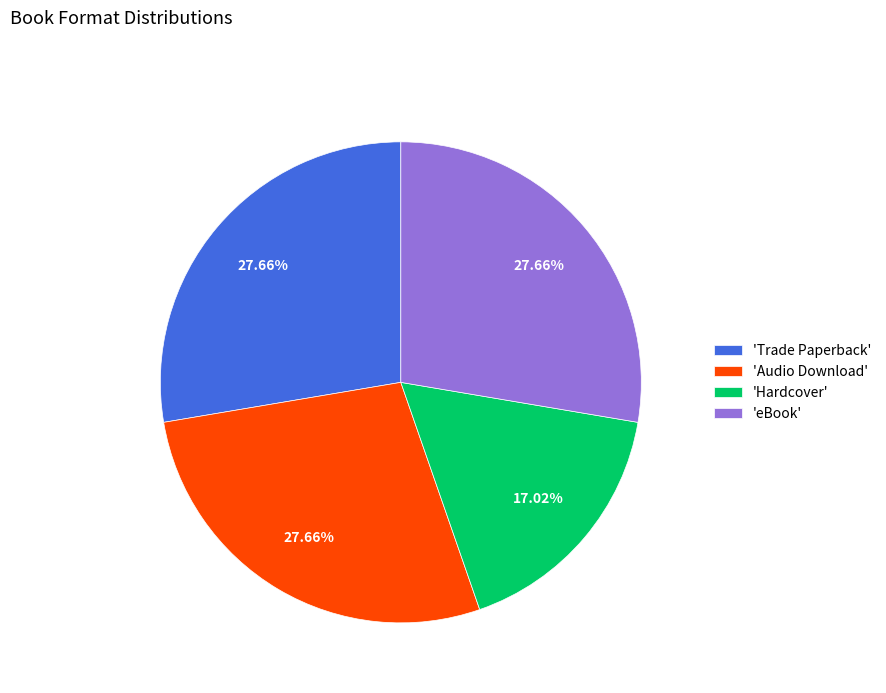

Combined, do 'Trade Paperback' and 'Hardcover' account for over 50%?

No